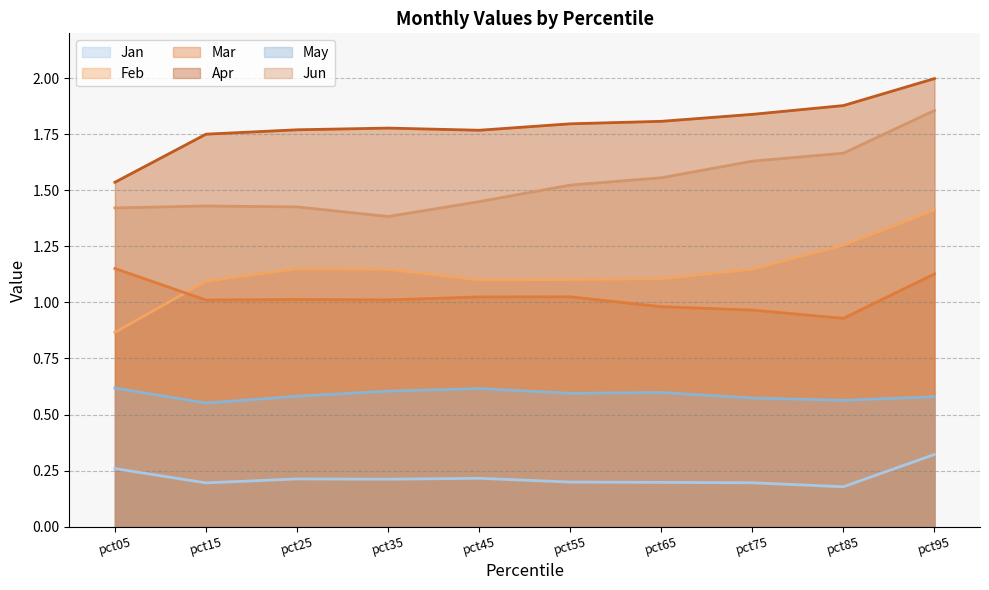

True or false: Jan and Mar intersect in this chart.

False